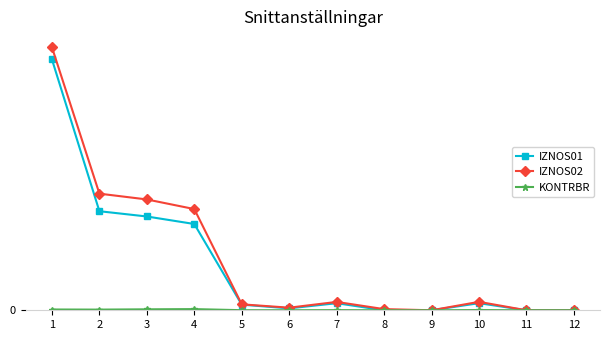

True or false: KONTRBR has more than 2 points higher than both neighbors.

True